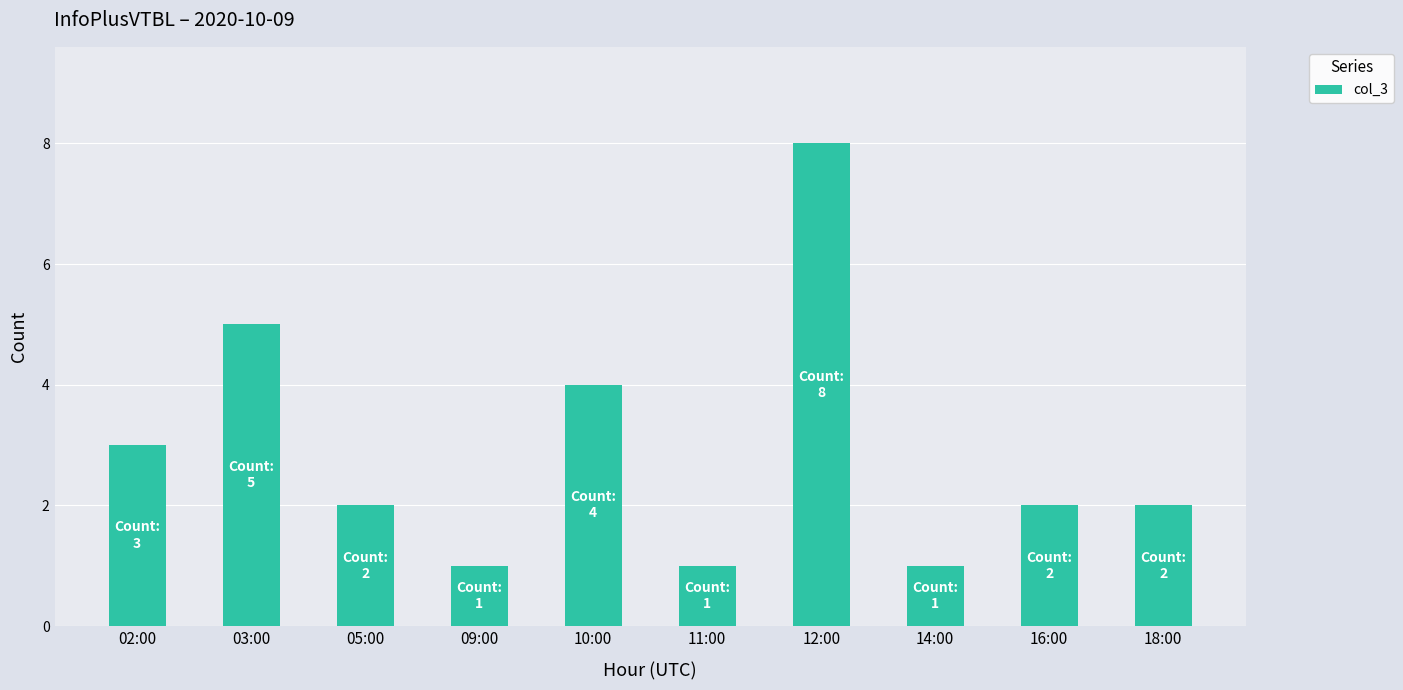

Approximately how many times larger is the value at 11:00 compared to 09:00?

1.0